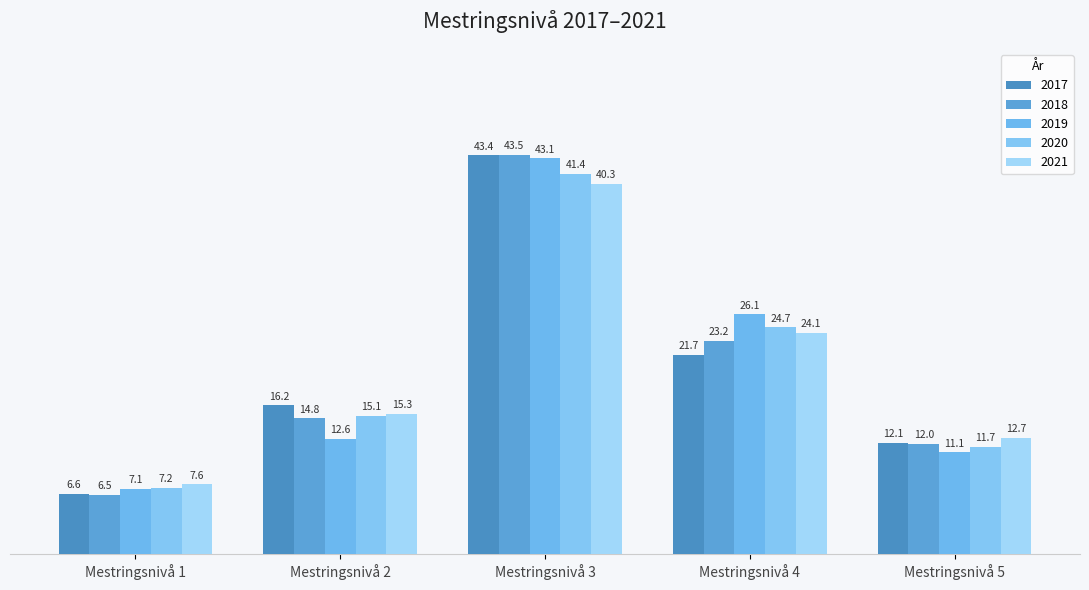

What is the sum of all 2021 values?

100.0